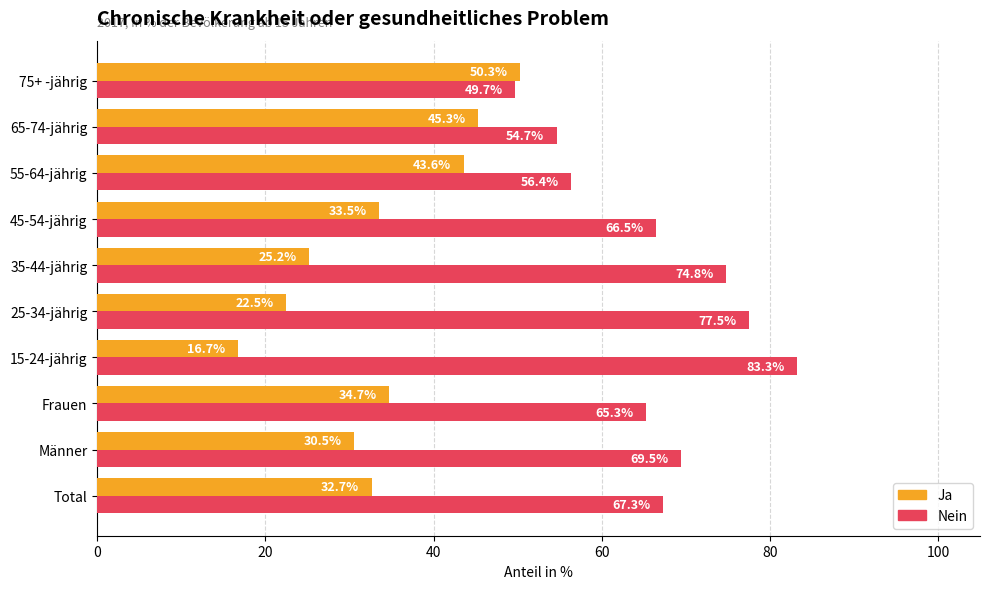

At how many categories does at least one series exceed 25?

10